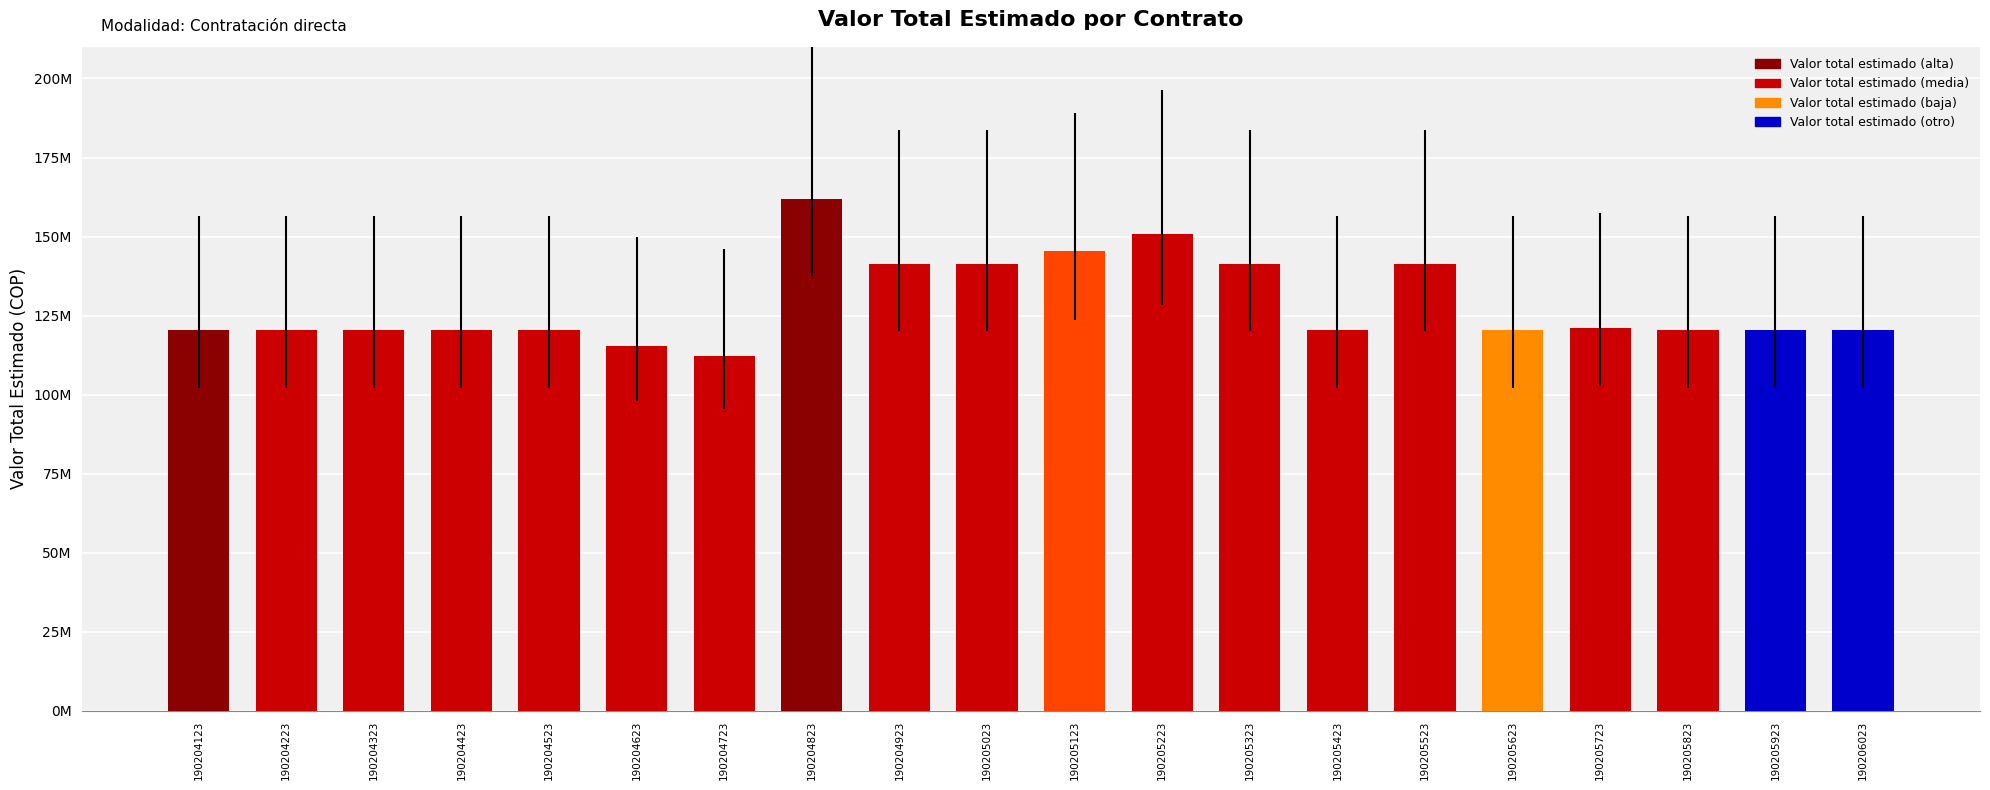

Are the bars horizontal?

No